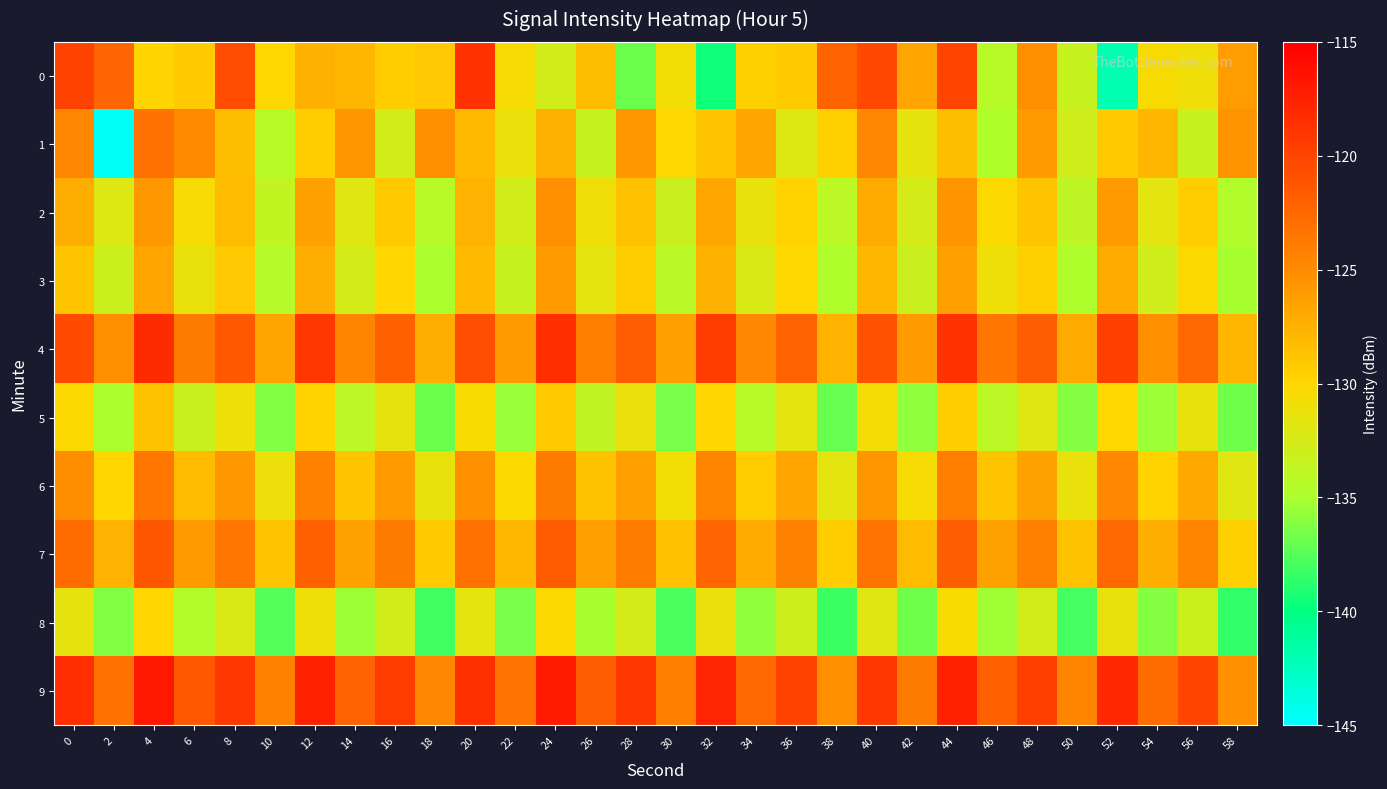

Reading left to right, transcribe all the data shown in this chart.

0: 0=-119.9	2=-122.3	4=-129.8	6=-129.2	8=-120.5	10=-130.0	12=-127.5	14=-127.9	16=-129.3	18=-129.1	20=-118.7	22=-130.5	24=-132.8	26=-128.3	28=-136.9	30=-130.7	32=-139.5	34=-129.6	36=-129.3	38=-122.2	40=-120.3	42=-126.6	44=-119.9	46=-134.3	48=-125.3	50=-133.4	52=-141.9	54=-130.4	56=-130.9	58=-126.2
1: 0=-124.6	2=-144.6	4=-123.1	6=-125.0	8=-128.2	10=-134.2	12=-129.3	14=-125.8	16=-132.8	18=-125.3	20=-128.1	22=-131.2	24=-127.5	26=-133.4	28=-125.8	30=-130.1	32=-128.9	34=-126.7	36=-132.1	38=-129.5	40=-124.8	42=-131.6	44=-128.3	46=-134.7	48=-126.1	50=-132.9	52=-129.2	54=-127.8	56=-133.5	58=-125.6
2: 0=-127.3	2=-132.1	4=-125.8	6=-130.5	8=-128.2	10=-133.7	12=-126.4	14=-131.9	16=-129.1	18=-134.3	20=-127.6	22=-132.8	24=-125.2	26=-130.9	28=-128.5	30=-133.2	32=-126.8	34=-131.4	36=-129.7	38=-134.1	40=-127.0	42=-132.5	44=-125.5	46=-130.2	48=-128.8	50=-133.9	52=-126.1	54=-131.7	56=-129.4	58=-134.6
3: 0=-128.9	2=-133.1	4=-126.7	6=-131.3	8=-129.0	10=-134.4	12=-127.2	14=-132.6	16=-129.9	18=-135.0	20=-128.1	22=-133.5	24=-126.0	26=-131.7	28=-129.3	30=-134.2	32=-127.5	34=-132.3	36=-130.1	38=-134.8	40=-127.8	42=-133.2	44=-126.3	46=-131.0	48=-129.6	50=-134.7	52=-127.1	54=-132.9	56=-130.2	58=-135.1
4: 0=-120.5	2=-125.3	4=-118.2	6=-123.8	8=-121.4	10=-126.7	12=-119.1	14=-124.5	16=-122.0	18=-127.3	20=-120.7	22=-125.9	24=-118.5	26=-124.1	28=-121.7	30=-126.3	32=-119.4	34=-124.8	36=-122.2	38=-127.6	40=-120.9	42=-126.1	44=-118.8	46=-123.5	48=-121.9	50=-127.0	52=-119.6	54=-125.2	56=-122.5	58=-127.8
5: 0=-130.2	2=-135.0	4=-128.7	6=-133.3	8=-131.0	10=-136.3	12=-129.7	14=-134.1	16=-131.5	18=-136.8	20=-130.4	22=-135.6	24=-129.1	26=-133.8	28=-131.2	30=-136.5	32=-129.9	34=-134.3	36=-131.7	38=-137.0	40=-130.6	42=-135.8	44=-129.3	46=-134.0	48=-131.9	50=-136.2	52=-130.1	54=-135.4	56=-131.4	58=-136.7
6: 0=-125.1	2=-129.9	4=-123.6	6=-128.2	8=-125.8	10=-131.1	12=-124.3	14=-128.9	16=-126.1	18=-131.4	20=-125.4	22=-130.2	24=-123.9	26=-128.6	28=-126.3	30=-130.8	32=-124.6	34=-129.4	36=-126.7	38=-131.7	40=-125.7	42=-130.5	44=-124.1	46=-128.8	48=-126.5	50=-131.2	52=-124.8	54=-129.7	56=-126.9	58=-131.9
7: 0=-122.8	2=-127.6	4=-121.3	6=-125.9	8=-123.5	10=-128.8	12=-122.0	14=-126.6	16=-123.9	18=-129.1	20=-123.1	22=-127.9	24=-121.6	26=-126.3	28=-124.0	30=-128.5	32=-122.3	34=-127.1	36=-124.4	38=-129.4	40=-123.4	42=-128.2	44=-121.8	46=-126.5	48=-124.2	50=-128.7	52=-122.5	54=-127.4	56=-124.6	58=-129.6
8: 0=-131.5	2=-136.3	4=-130.0	6=-134.6	8=-132.3	10=-137.6	12=-131.0	14=-135.4	16=-132.8	18=-138.1	20=-131.7	22=-136.5	24=-130.2	26=-135.1	28=-132.5	30=-137.8	32=-131.2	34=-135.8	36=-133.0	38=-138.3	40=-131.9	42=-136.7	44=-130.4	46=-135.3	48=-132.7	50=-138.0	52=-131.4	54=-136.2	56=-133.1	58=-138.5
9: 0=-118.3	2=-123.1	4=-116.8	6=-121.4	8=-119.0	10=-124.3	12=-117.5	14=-122.1	16=-119.4	18=-124.7	20=-118.6	22=-123.4	24=-117.1	26=-121.8	28=-119.2	30=-124.1	32=-117.8	34=-122.6	36=-119.9	38=-125.2	40=-119.1	42=-123.8	44=-117.4	46=-122.0	48=-119.6	50=-124.5	52=-118.0	54=-122.9	56=-120.1	58=-125.4